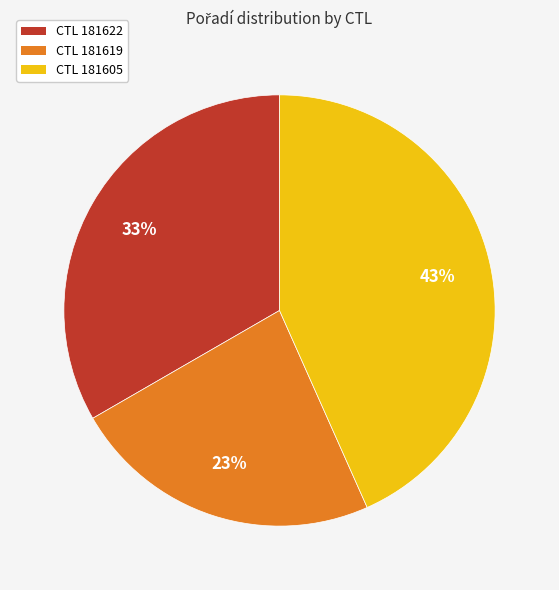

Count the number of slices in the pie.

3